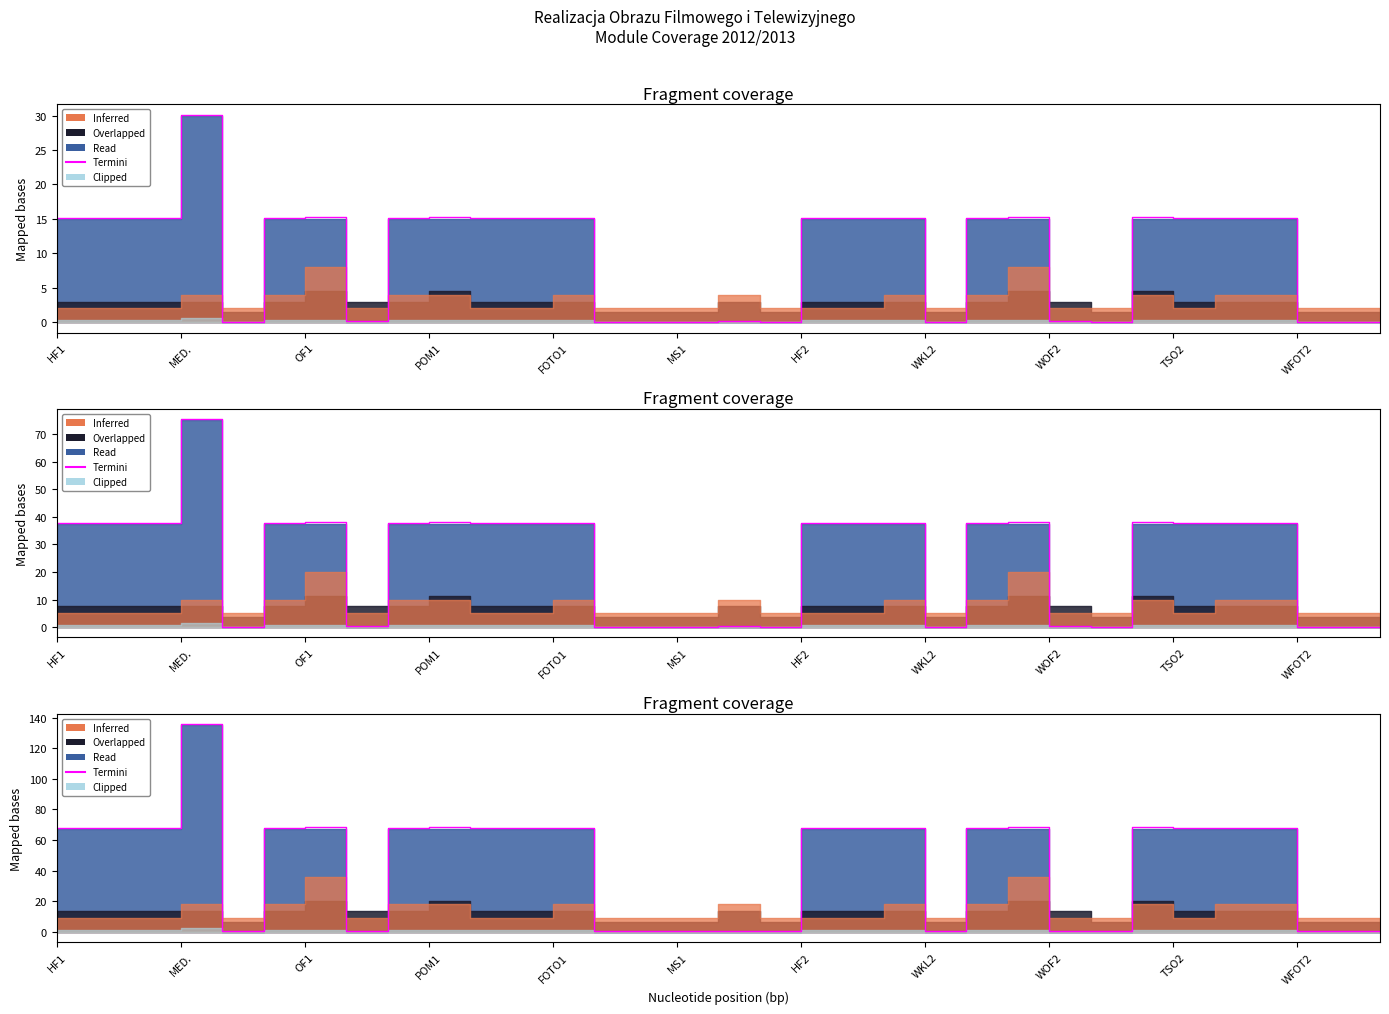

True or false: the data shows 44.0 at HF2.

False